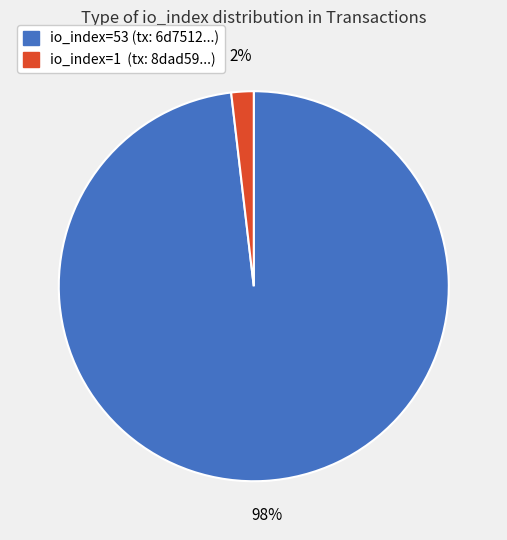

Between io_index=53 and io_index=1, which is larger?

io_index=53